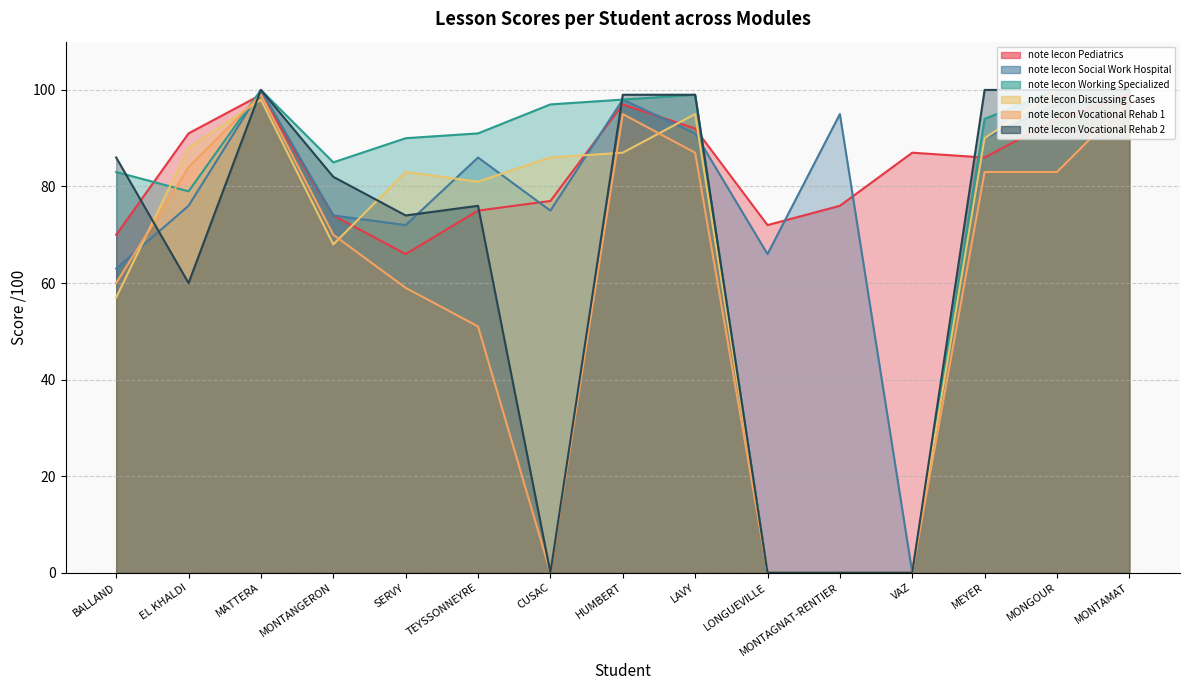

At SERVY, list the series in order from largest to smallest.

note lecon Working Specialized, note lecon Discussing Cases, note lecon Vocational Rehab 2, note lecon Social Work Hospital, note lecon Pediatrics, note lecon Vocational Rehab 1